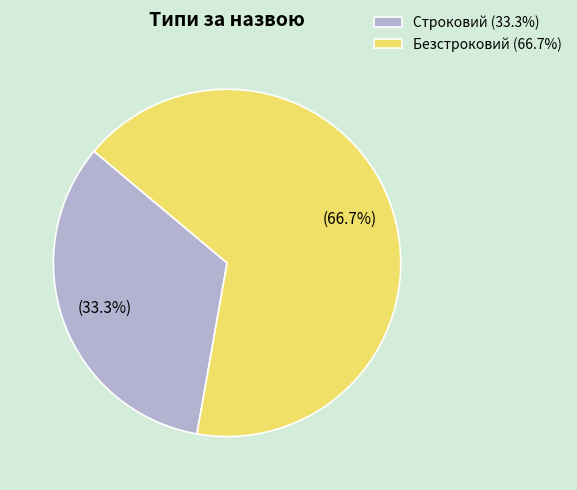

To the nearest percent, what is the difference between the largest and smallest slice percentages?

33%